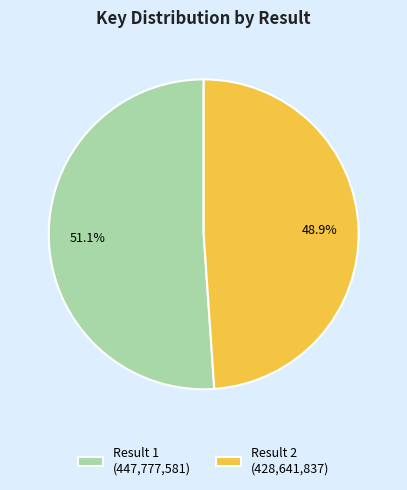

Combined, do Result 1 and Result 2 account for over 50%?

Yes